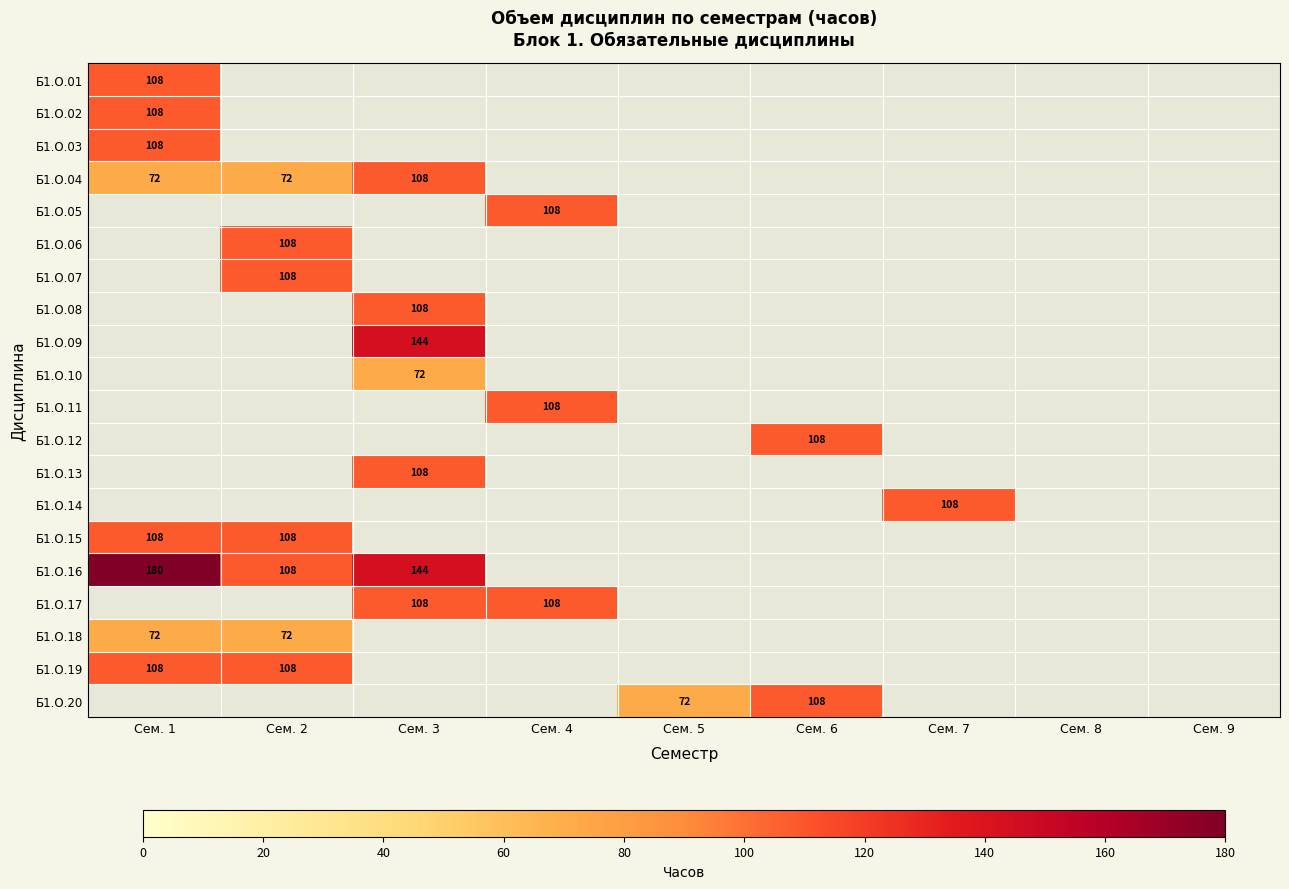

Which series has the widest spread of values?

Б1.О.16